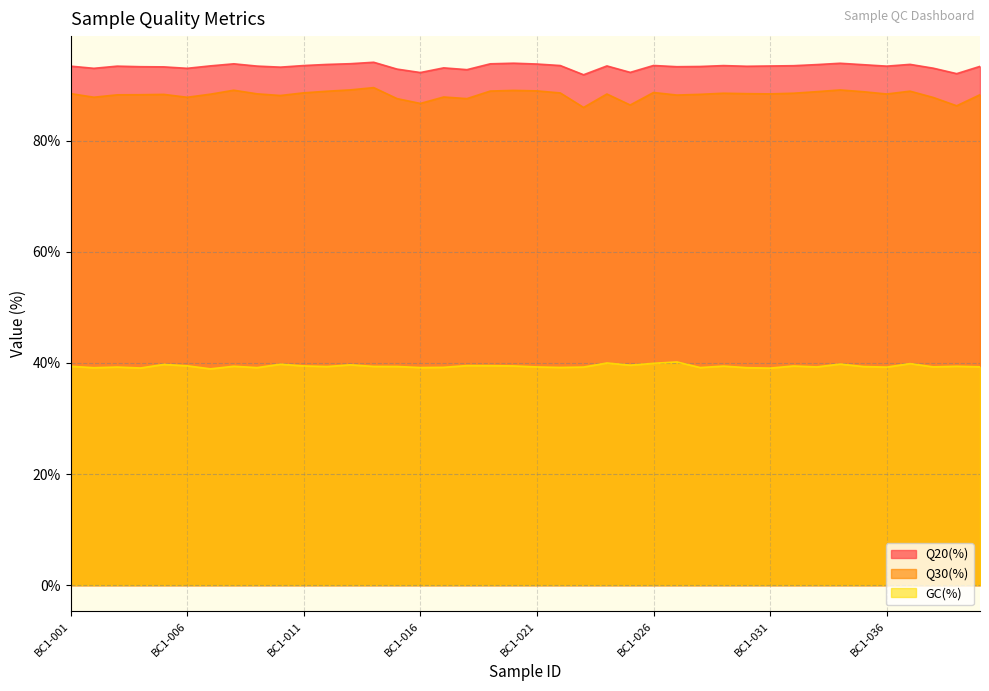

Between BC1-038 and BC1-040, which is larger?

BC1-040